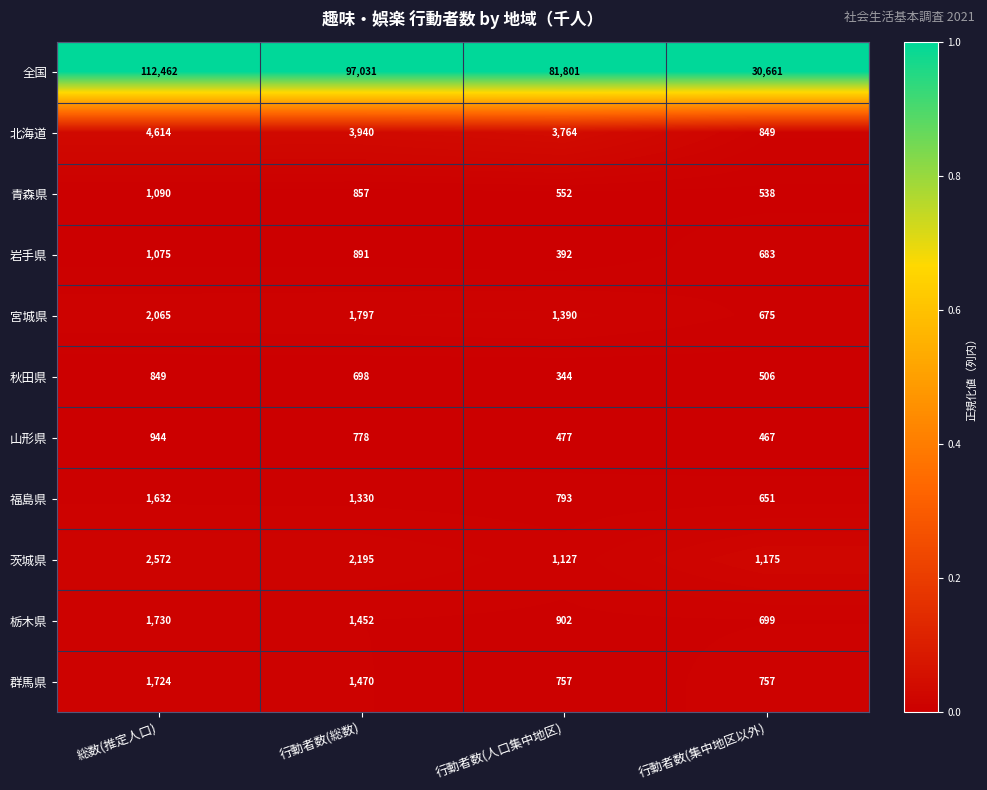

Which series has the largest range (max minus min)?

全国